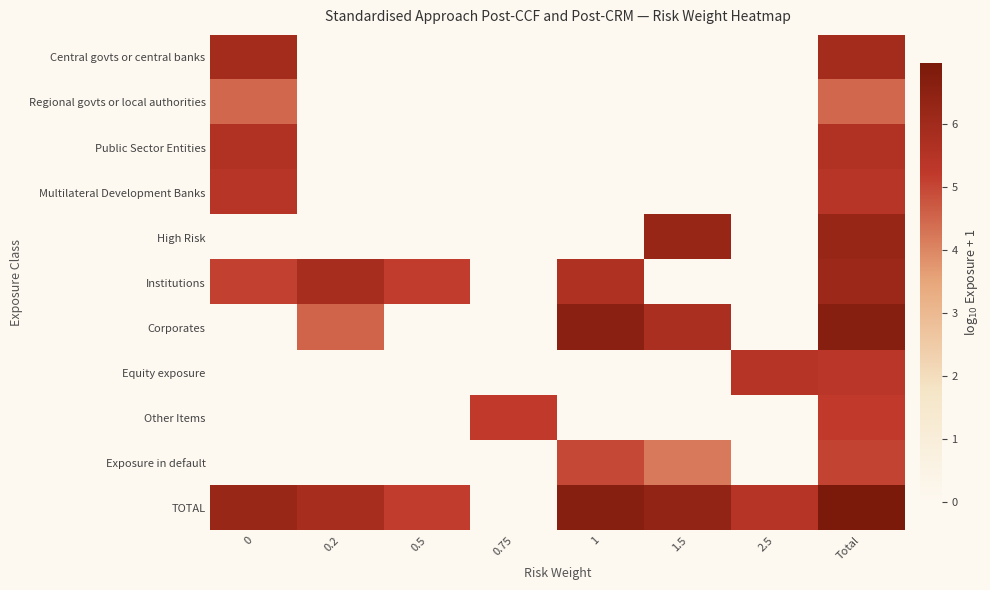

Between 1.5 and Total, which is larger?

Total